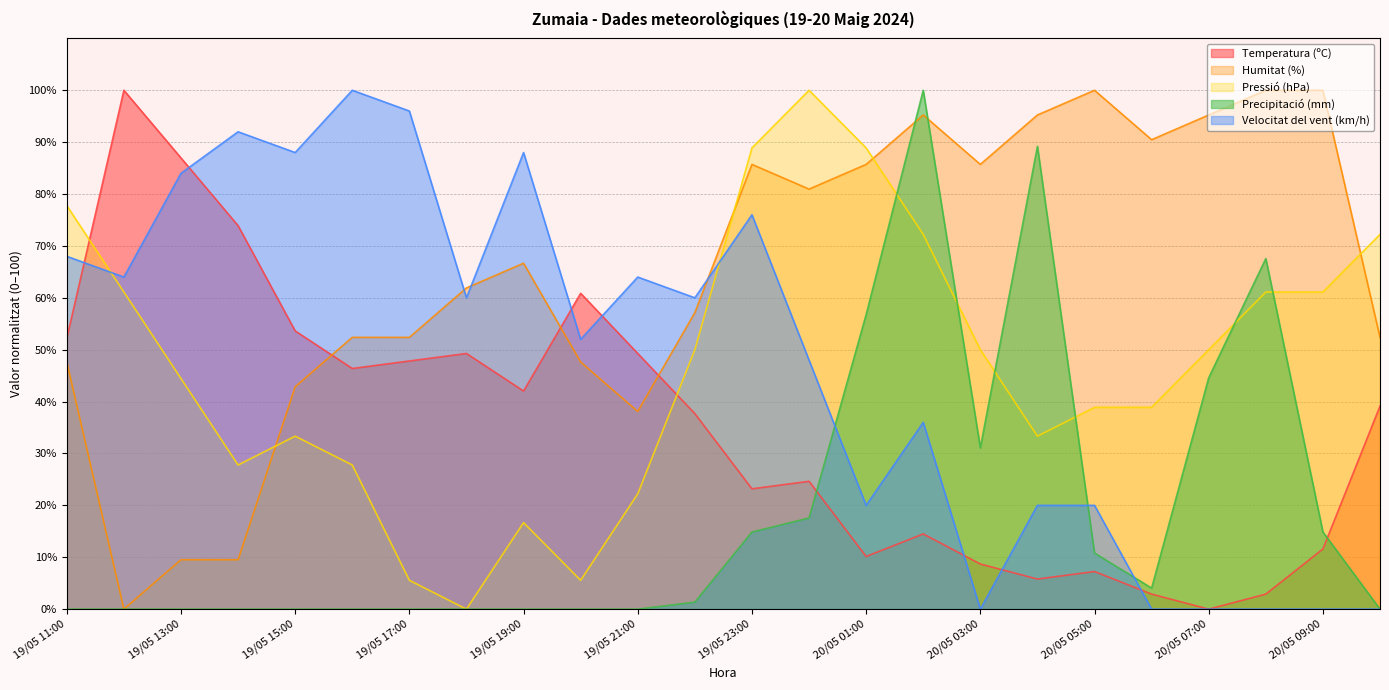

What is the maximum value shown in the chart?

100.0